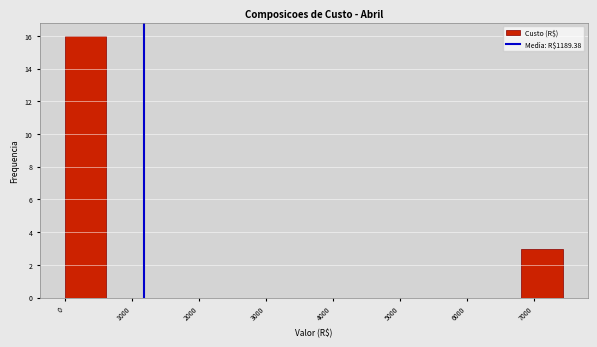

Over which range of the x-axis is the bar tallest?

0 to 600